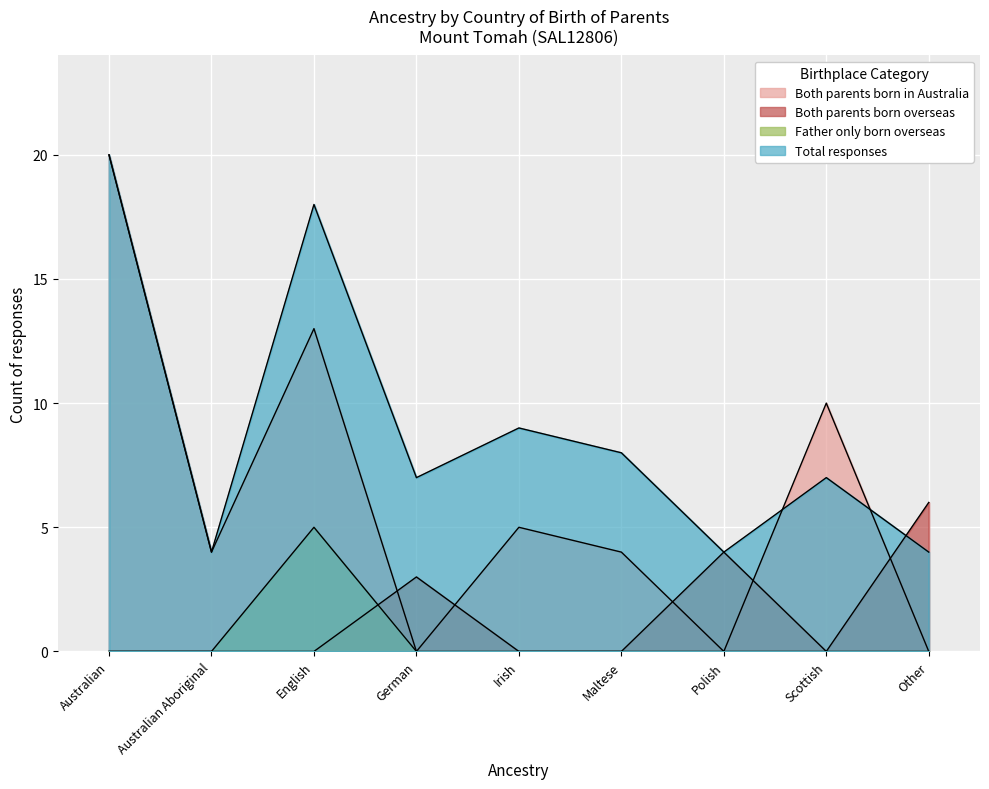

At how many categories does at least one series exceed 15?

2